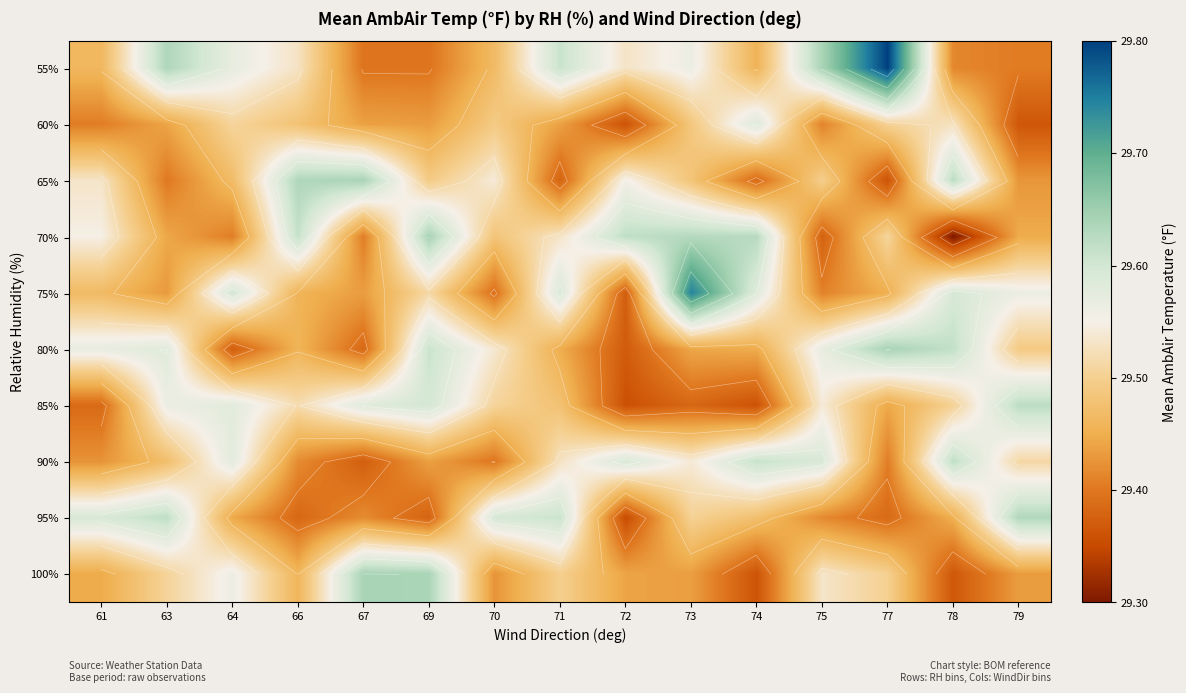

What is the sum of the 75% values at 69 and 71?

59.1